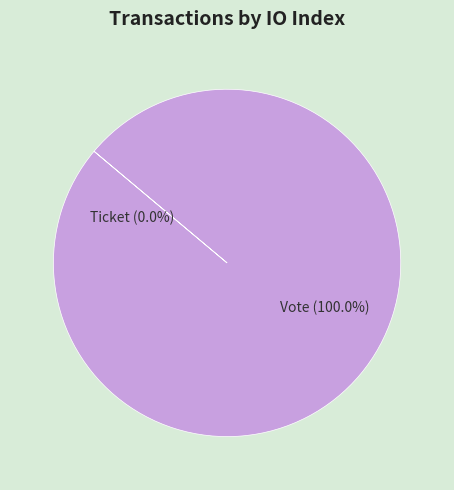

Which has a higher value, Ticket or Vote?

Vote